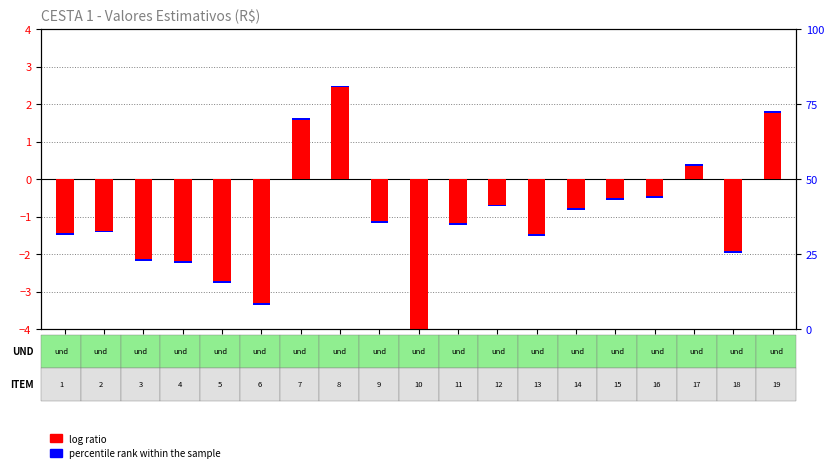

List the labels in order of log ratio value, smallest first.

10, 6, 5, 4, 3, 18, 13, 1, 2, 11, 9, 14, 12, 15, 16, 17, 7, 19, 8